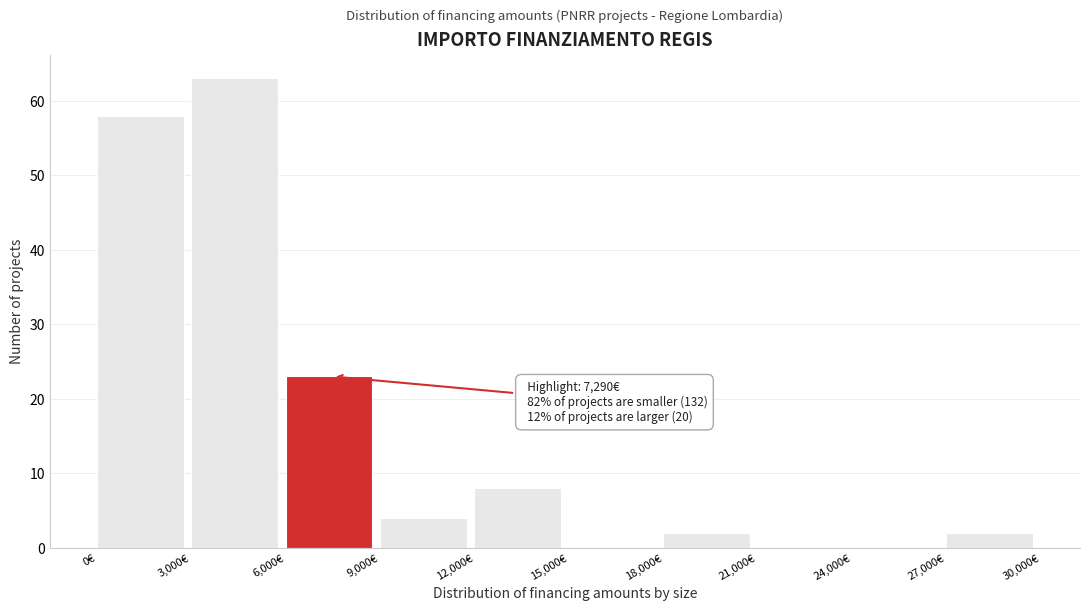

Over which range of the x-axis is the bar tallest?

3000 to 6000